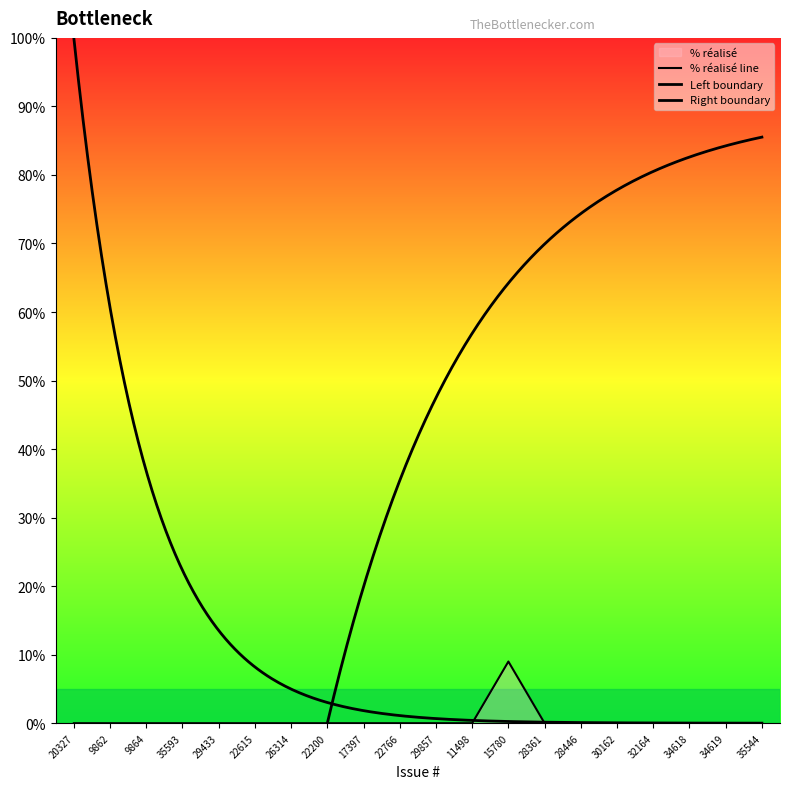

What is the maximum value shown in the chart?

9